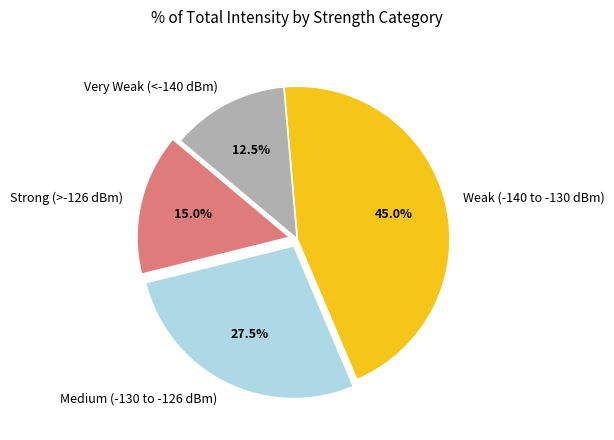

Which slice is the smallest?

Very Weak (<-140 dBm)